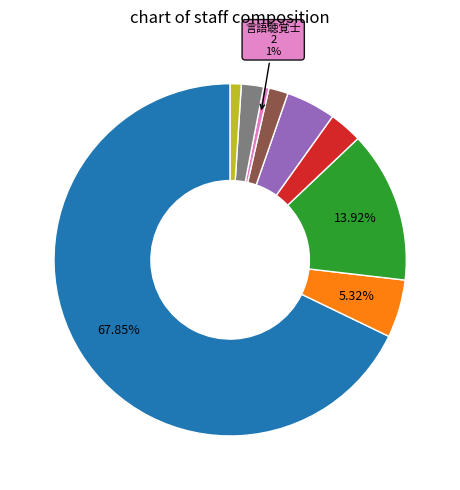

Count the number of slices in the pie.

9